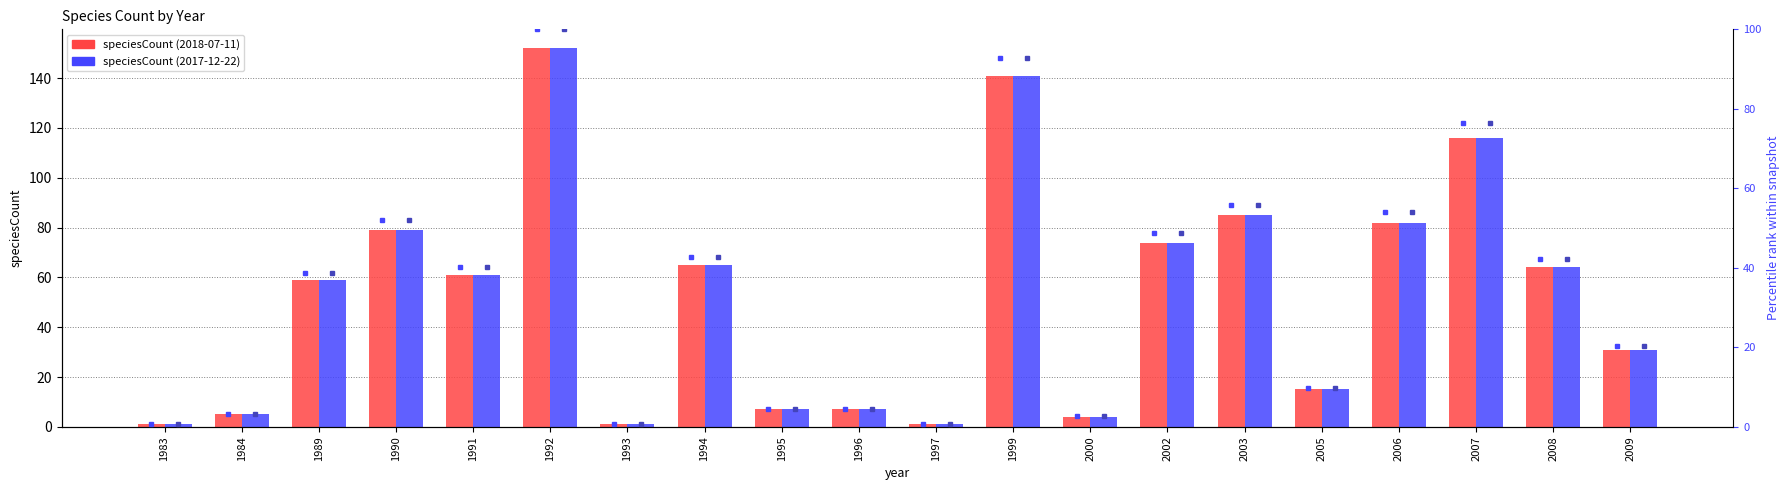

How many bars are there in each group?

2